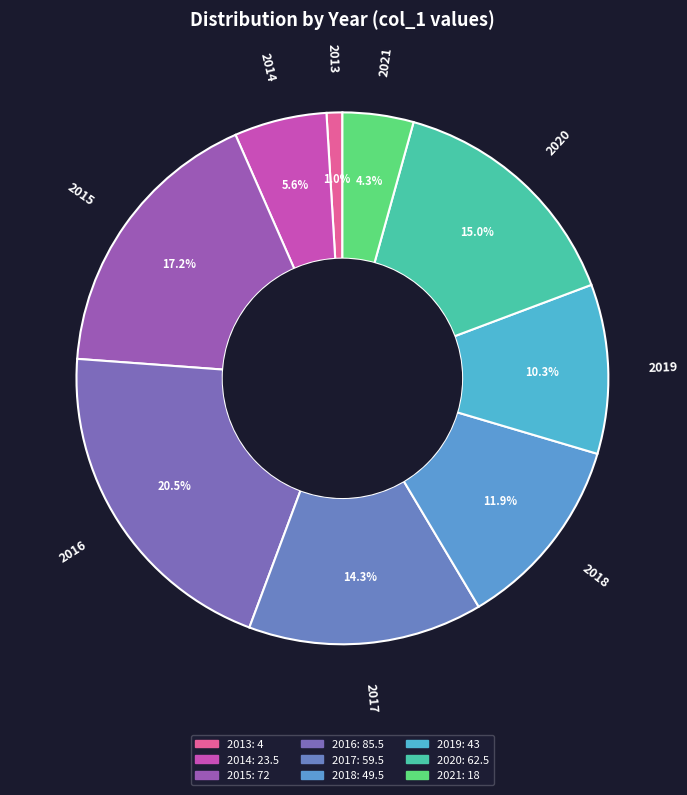

How many segments does this pie chart have?

9